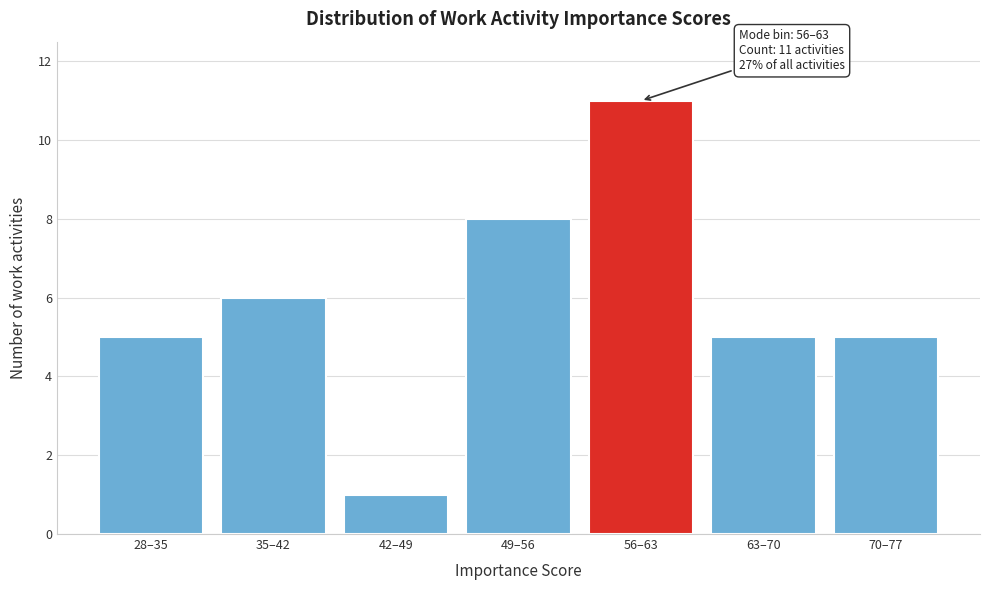

Reading left to right, what are all the values shown in this chart?

5	6	1	8	11	5	5